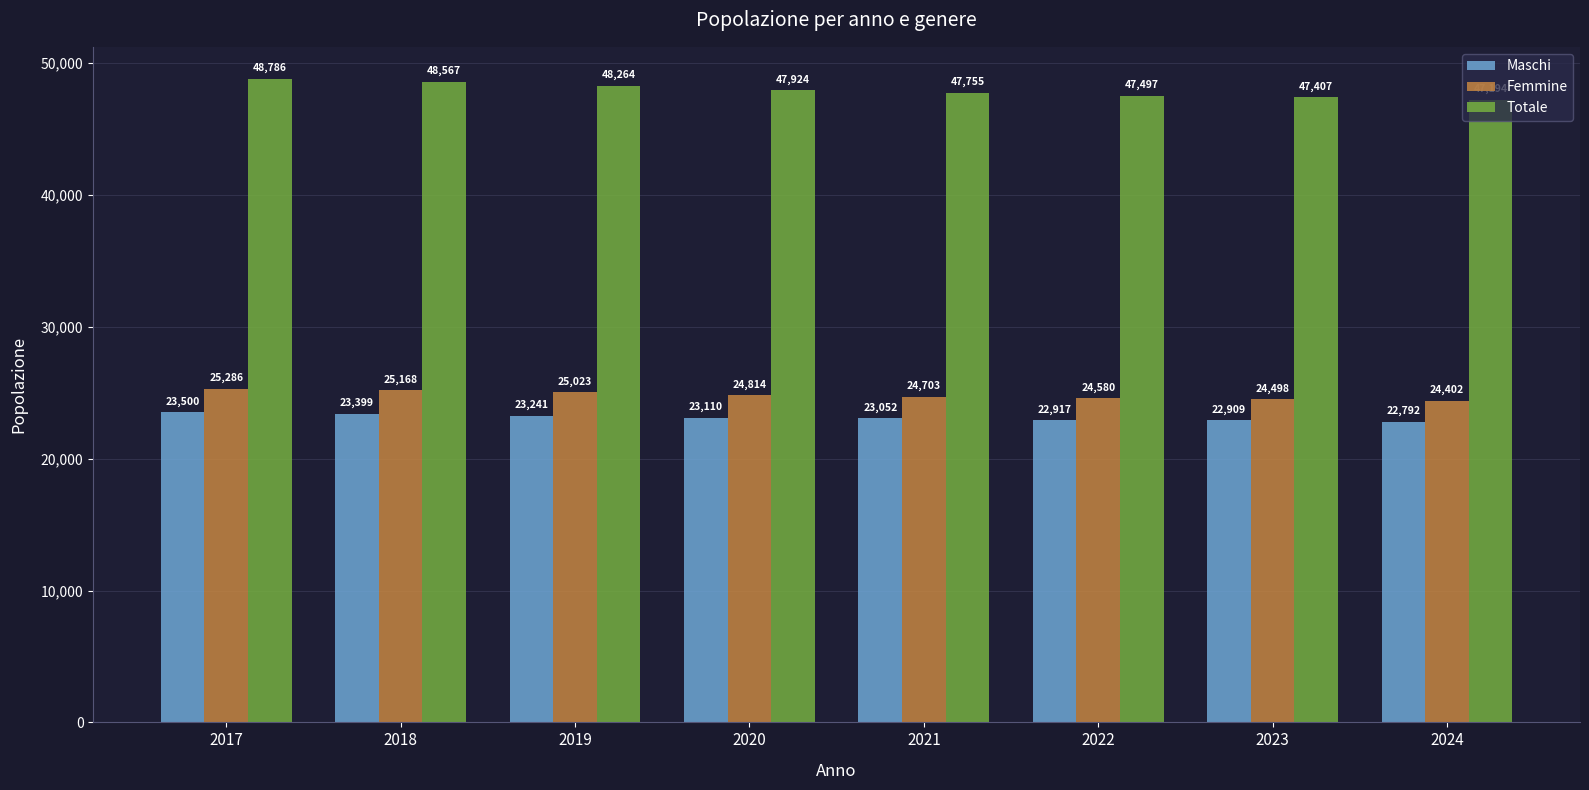

Is the value of Totale at 2017 greater than the value of Femmine at 2024?

Yes